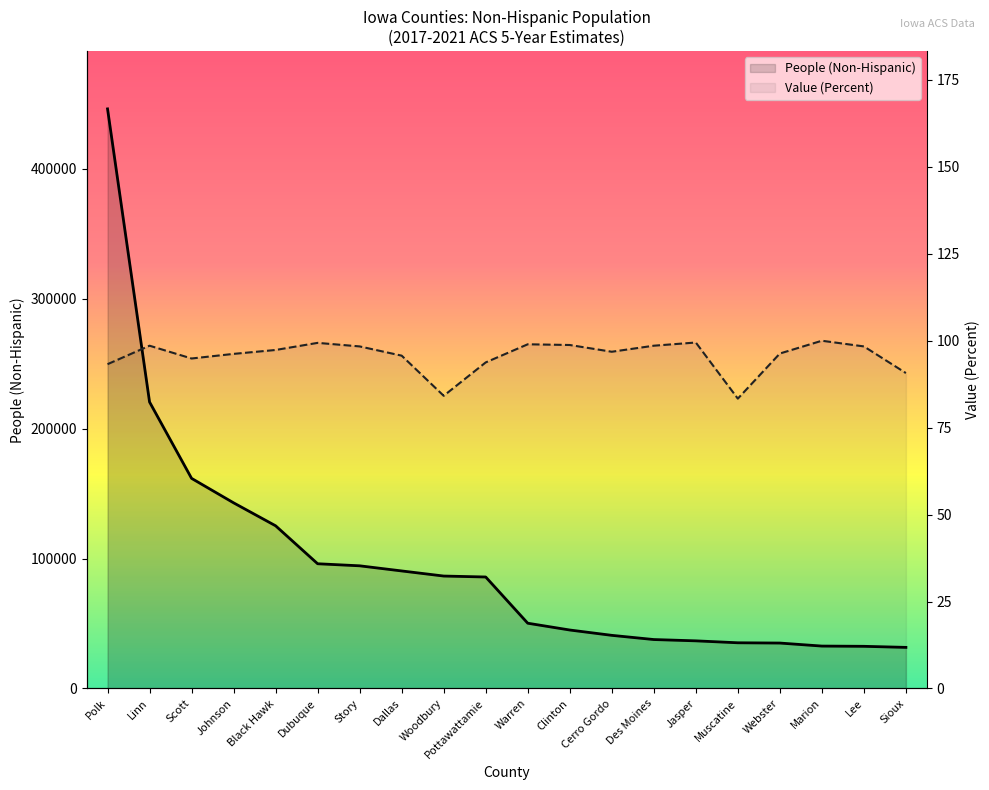

What are all the series names shown in the legend?

People (Non-Hispanic), Value (Percent)